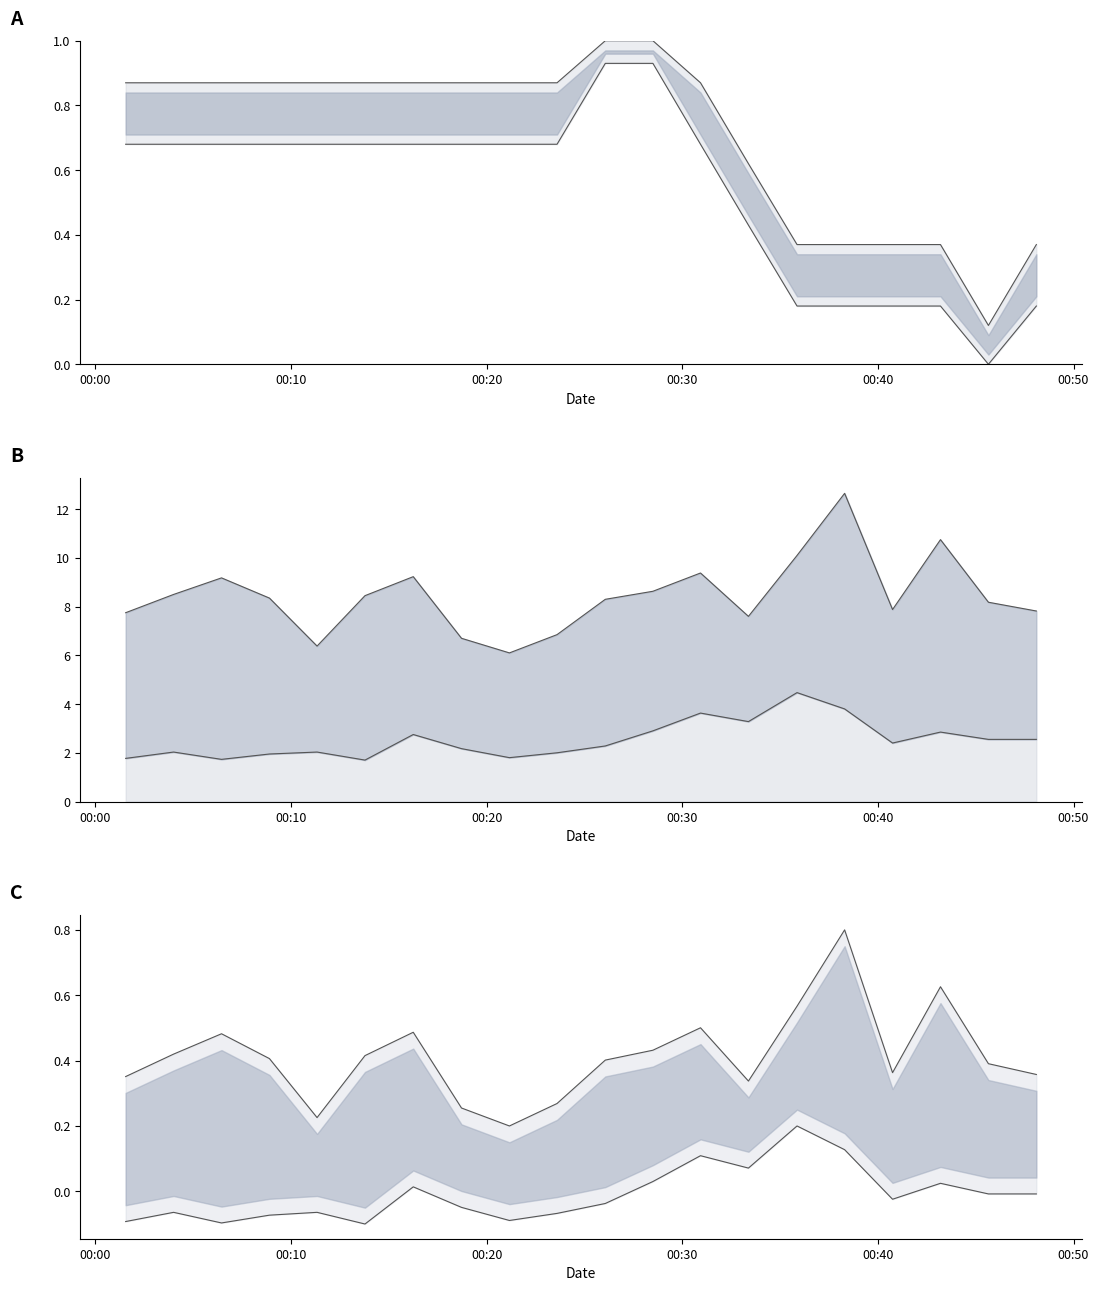

Which series has the largest range (max minus min)?

SDS_P1